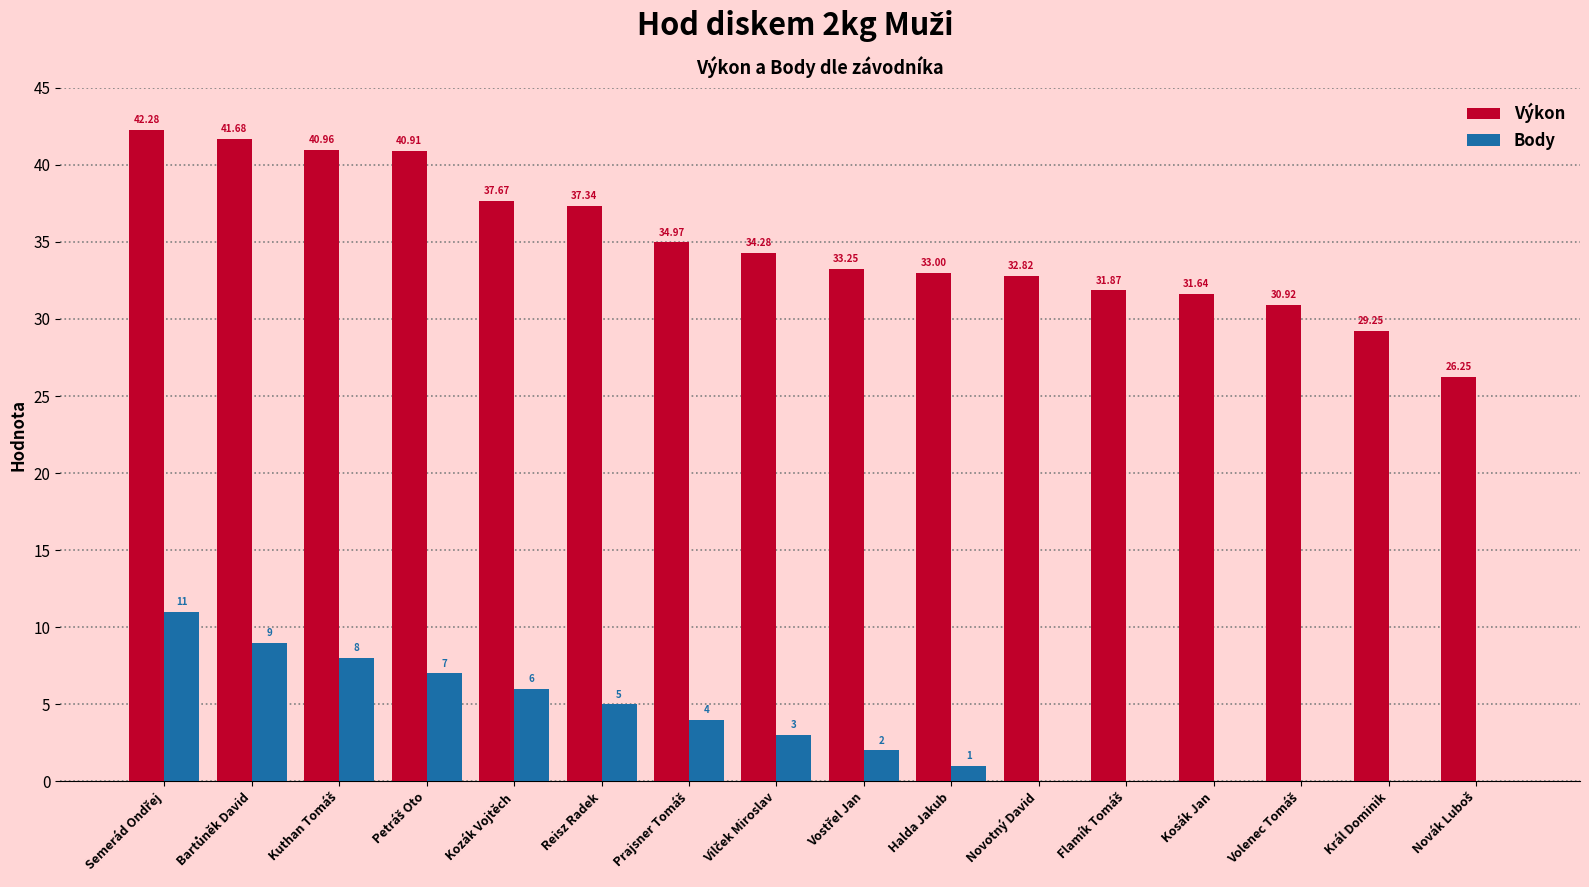

What is the sum of all Výkon values?

559.1